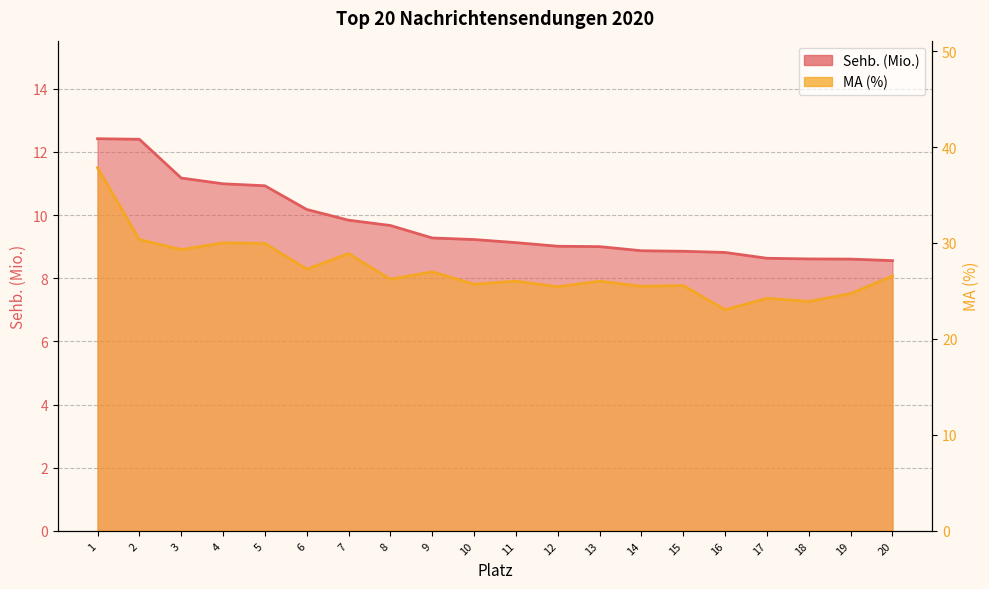

At how many categories does at least one series exceed 18?

20